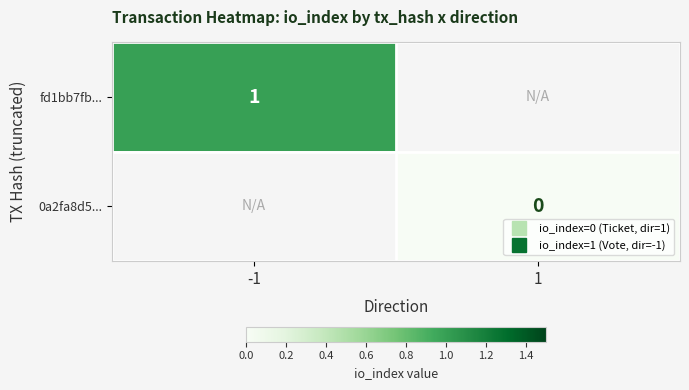

Count the number of categories in the chart.

2